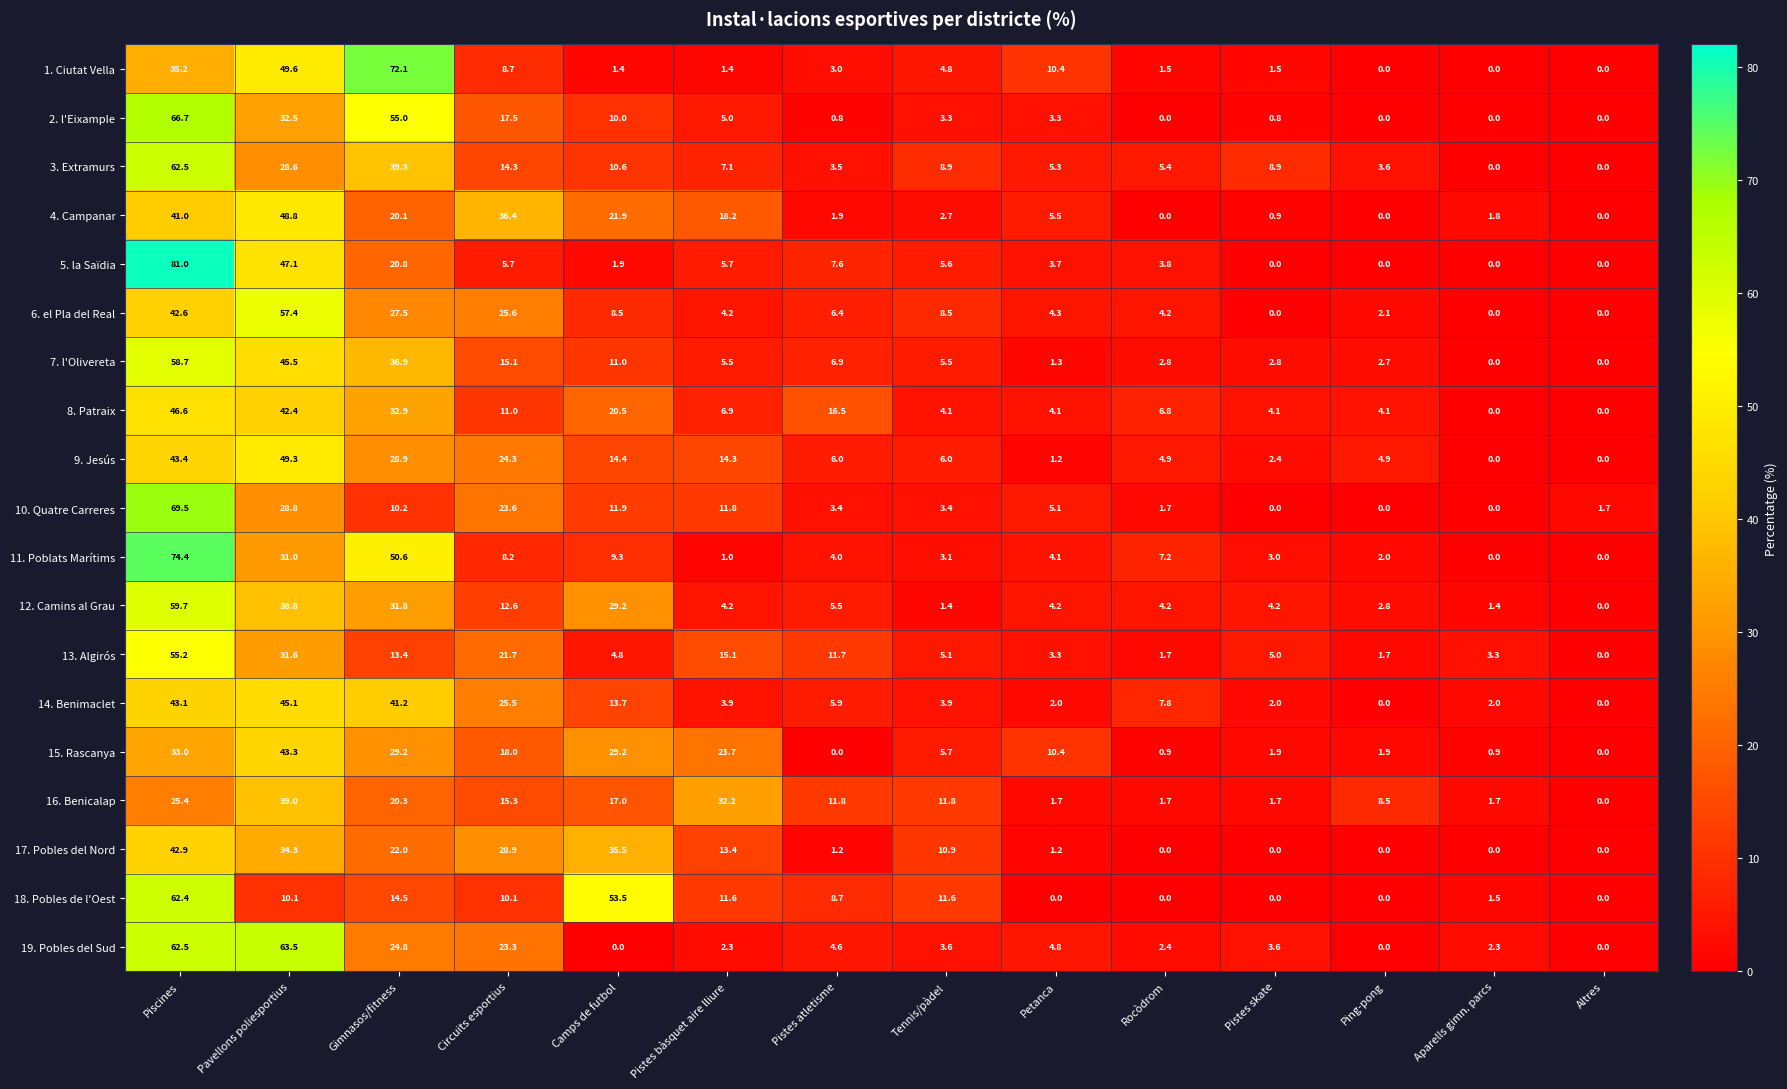

What is the sum of all 18. Pobles de l'Oest values?

184.0